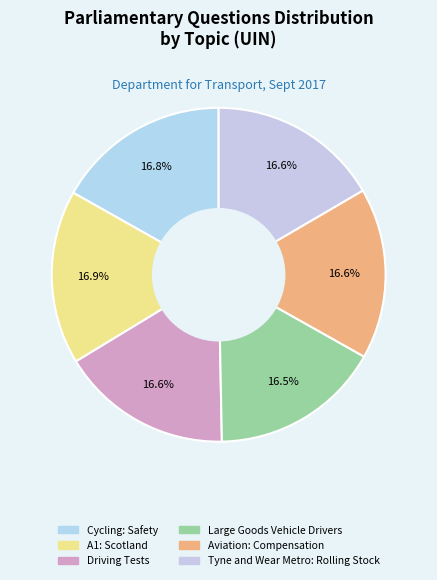

Is Cycling: Safety the majority of the pie?

No